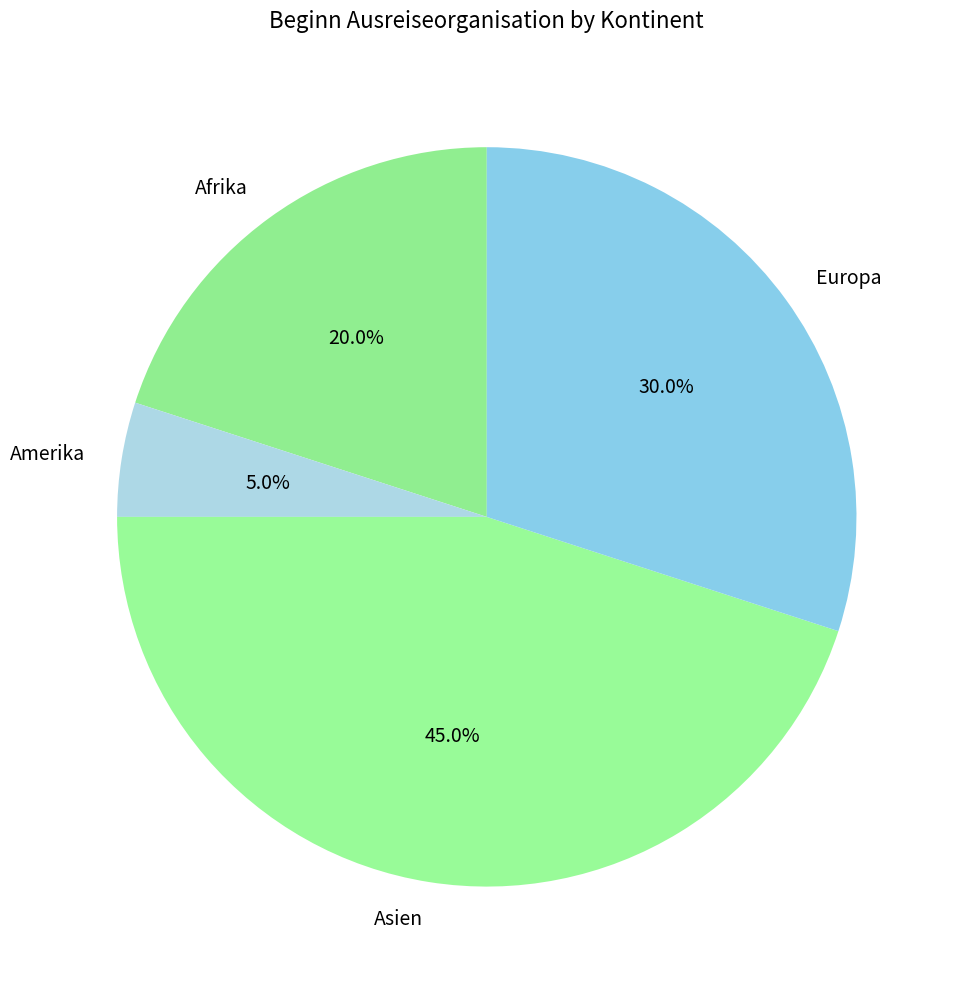

The Amerika slice represents 19% of the pie. True or false?

False